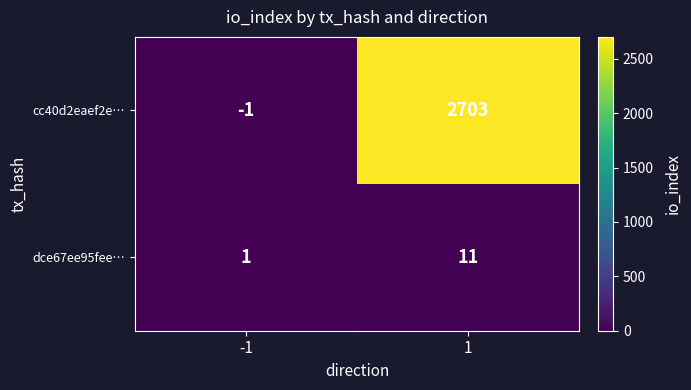

What is the total value across all series at 1?

2714